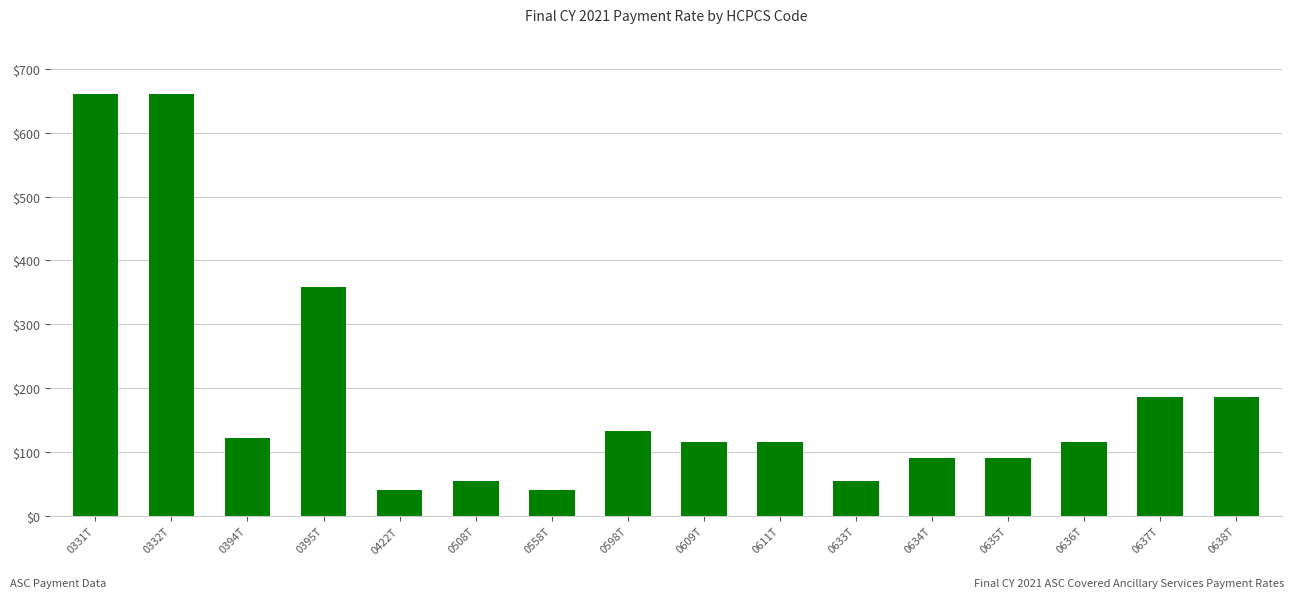

Reading left to right, list all the values displayed in this chart.

659.9	659.9	122.1	358.0	40.9	55.1	40.9	133.6	116.3	116.3	55.1	90.2	90.2	116.3	186.0	186.0